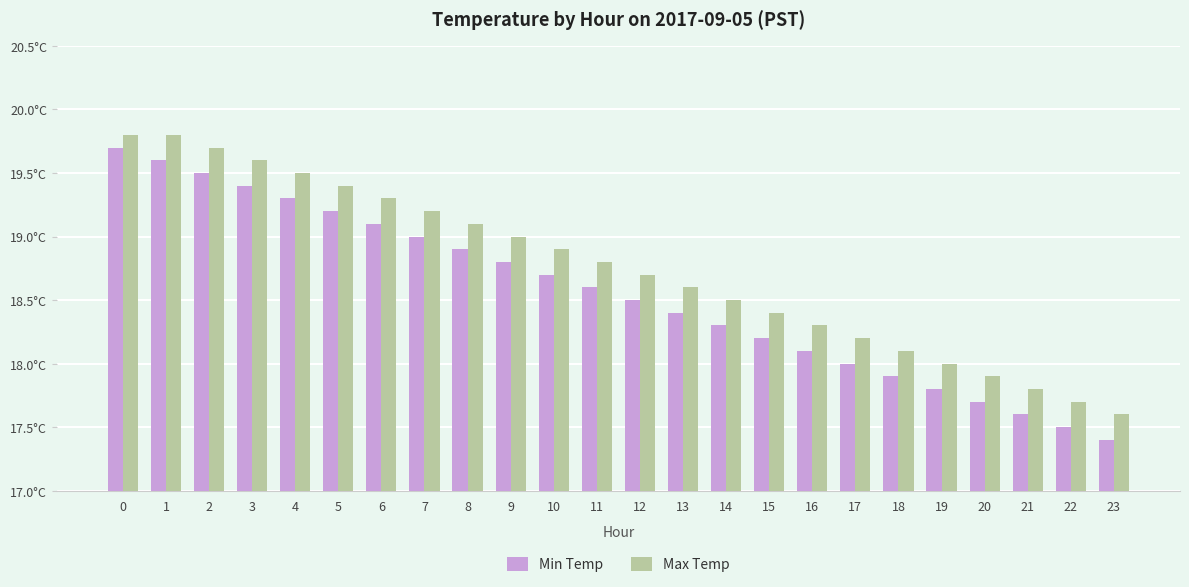

What is the difference between the Min Temp values at 23 and 17?

0.6